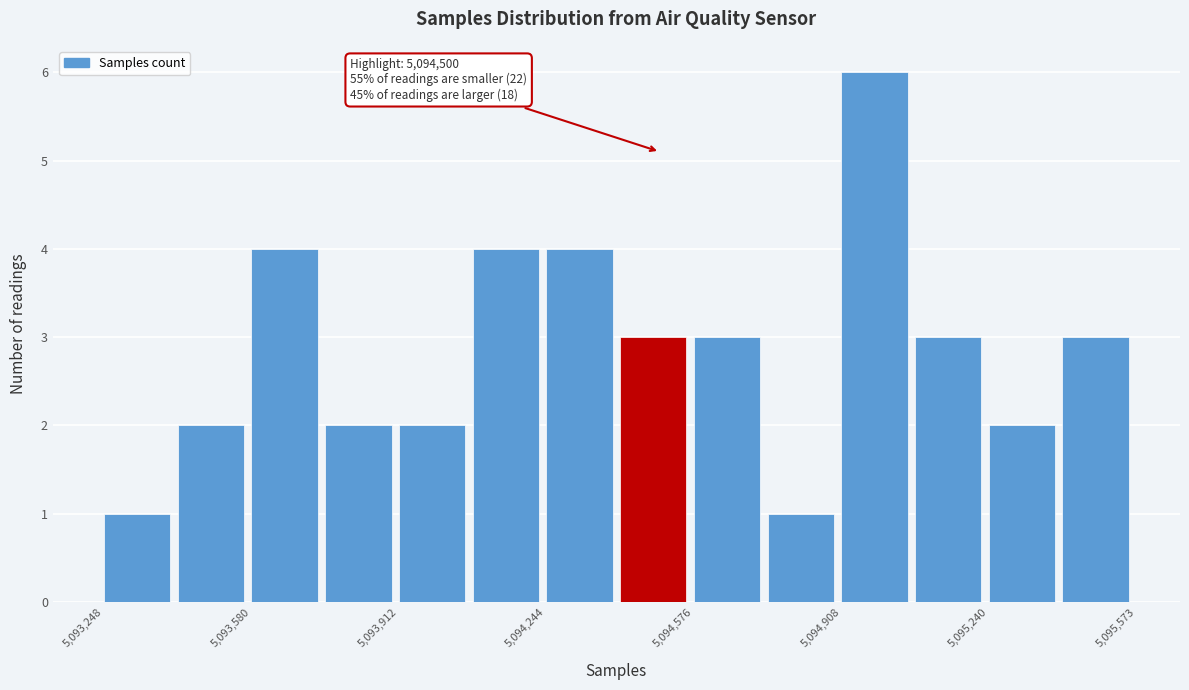

Read against the x-axis, roughly where is the centre of the tallest bar?

5095000